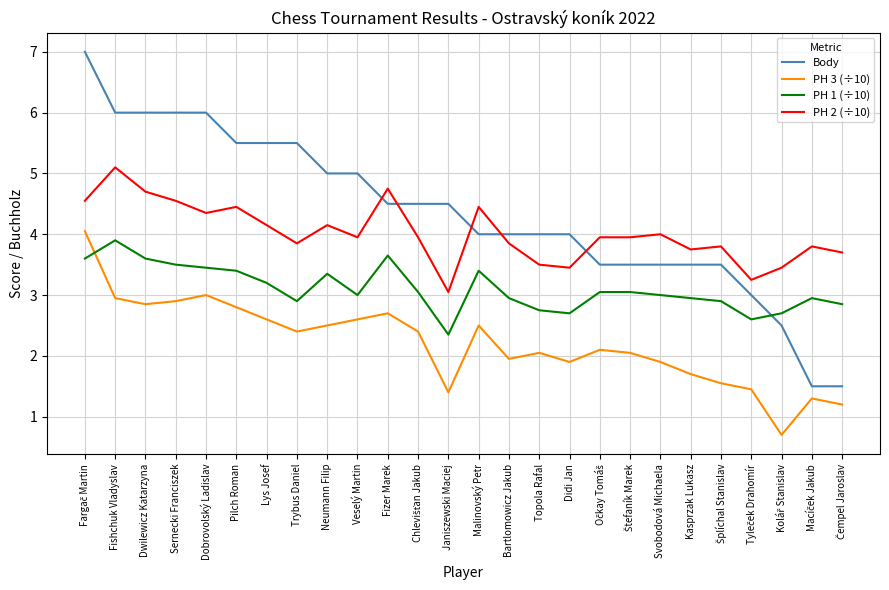

Which series has the largest total across all categories?

Body